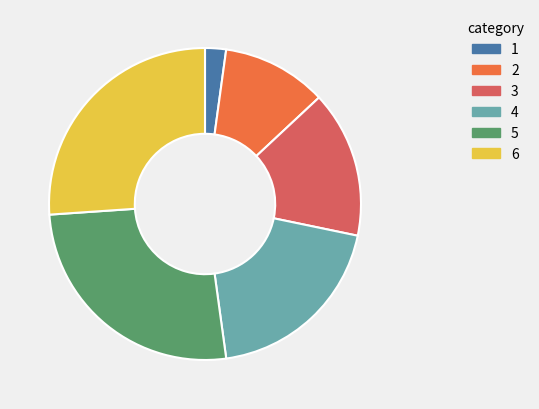

Which slice is the smallest?

1